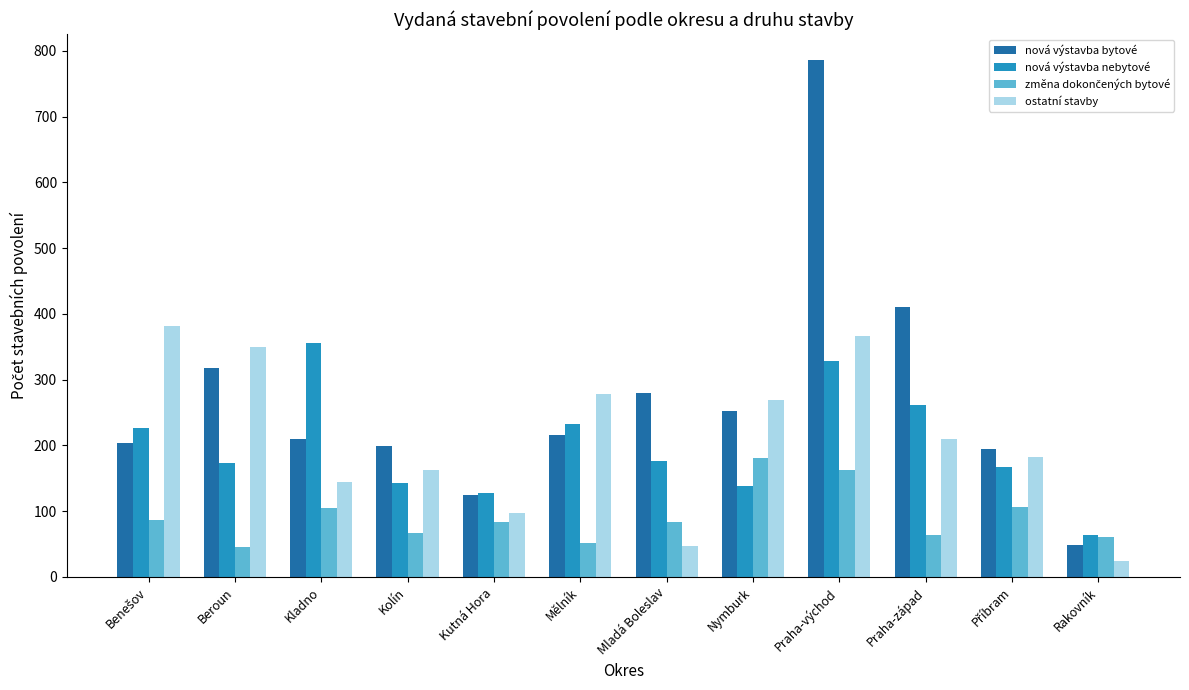

How many bars are there in total?

48